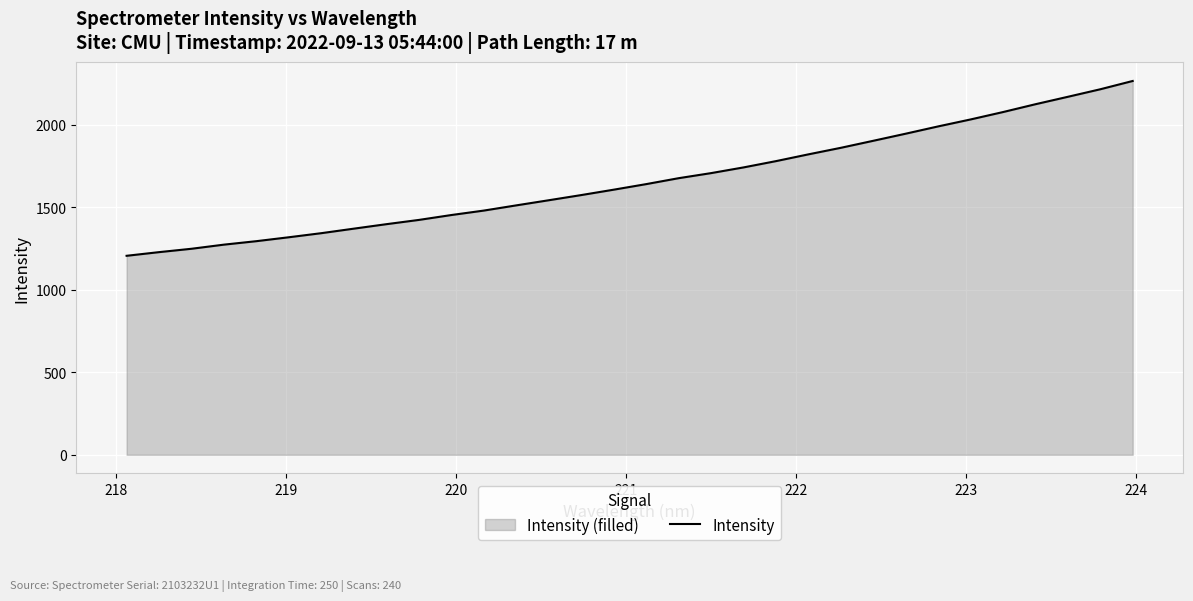

How many series are shown in this chart?

1